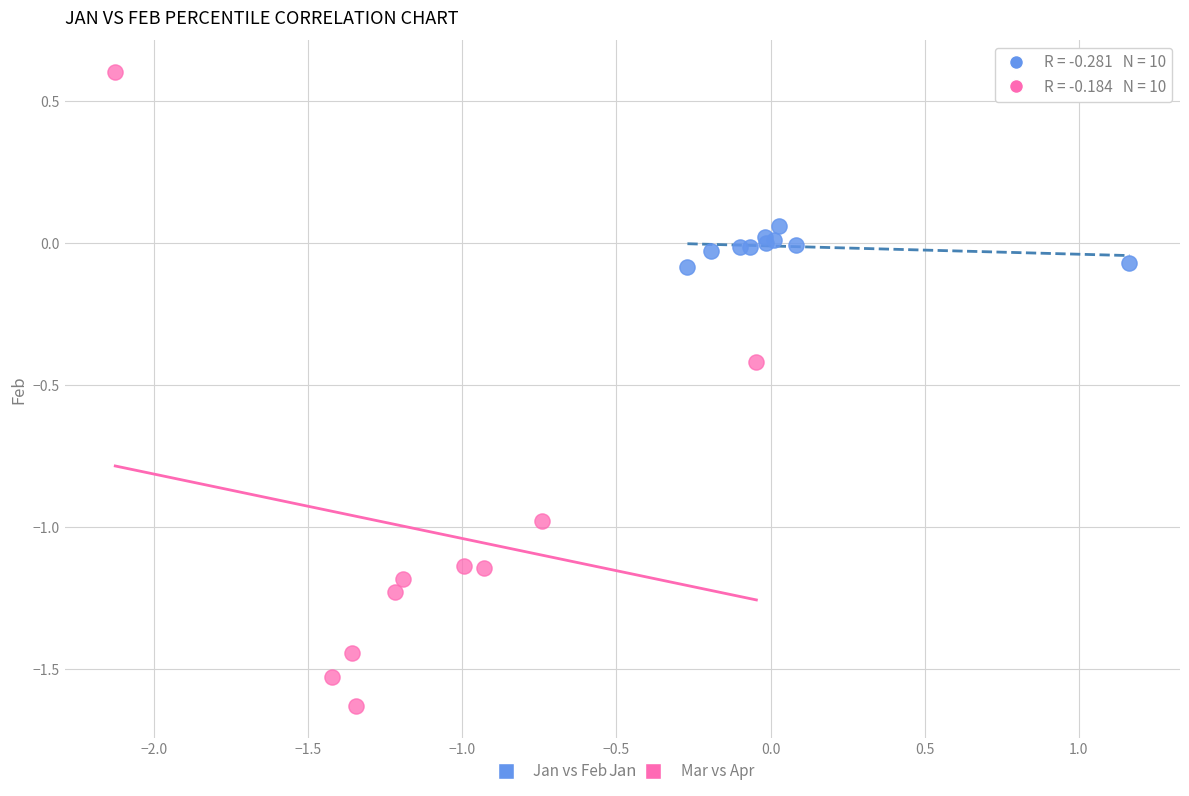

Which series has the largest Y range (max minus min)?

Mar vs Apr